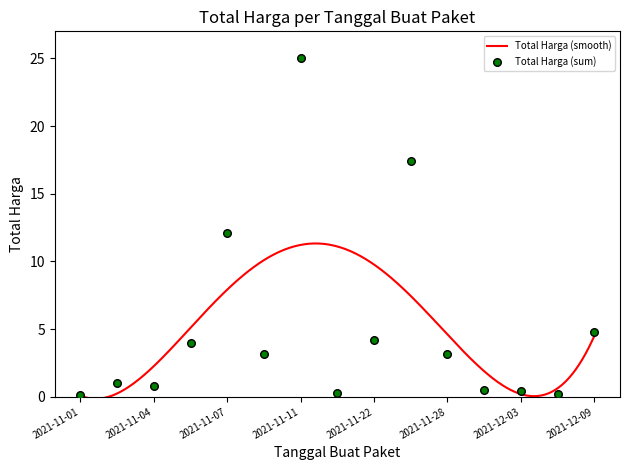

Which has a higher value, 2021-11-22 or 2021-12-01?

2021-11-22